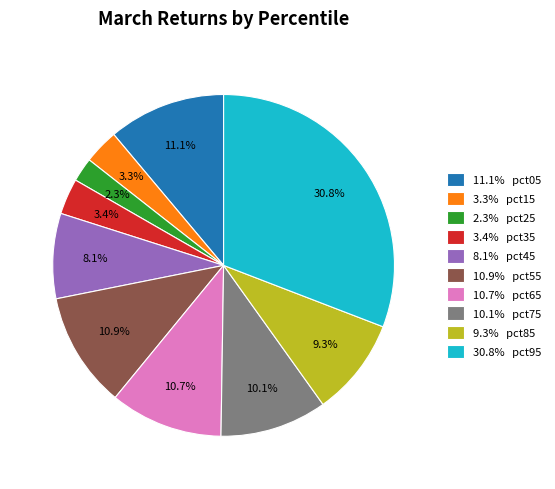

To the nearest percent, what is the average slice percentage?

10%